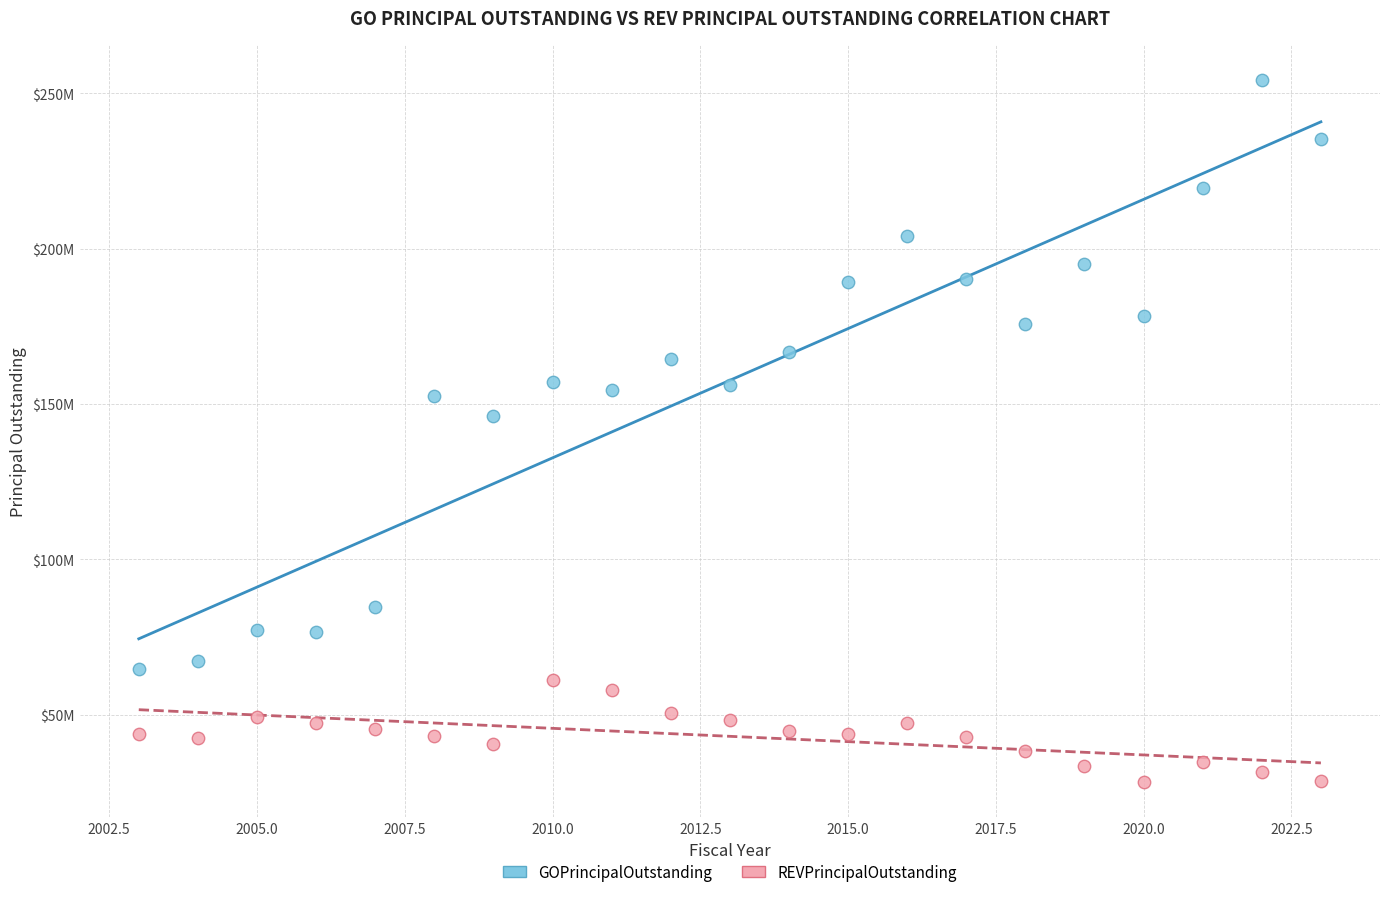

Which series has the largest Y range (max minus min)?

GOPrincipalOutstanding